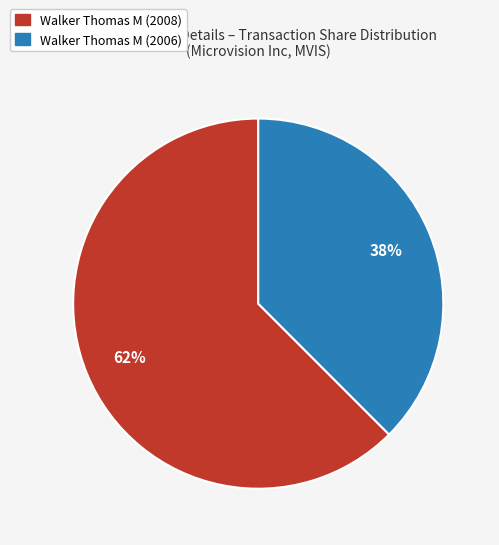

Which has a higher value, Walker Thomas M (2008) or Walker Thomas M (2006)?

Walker Thomas M (2008)